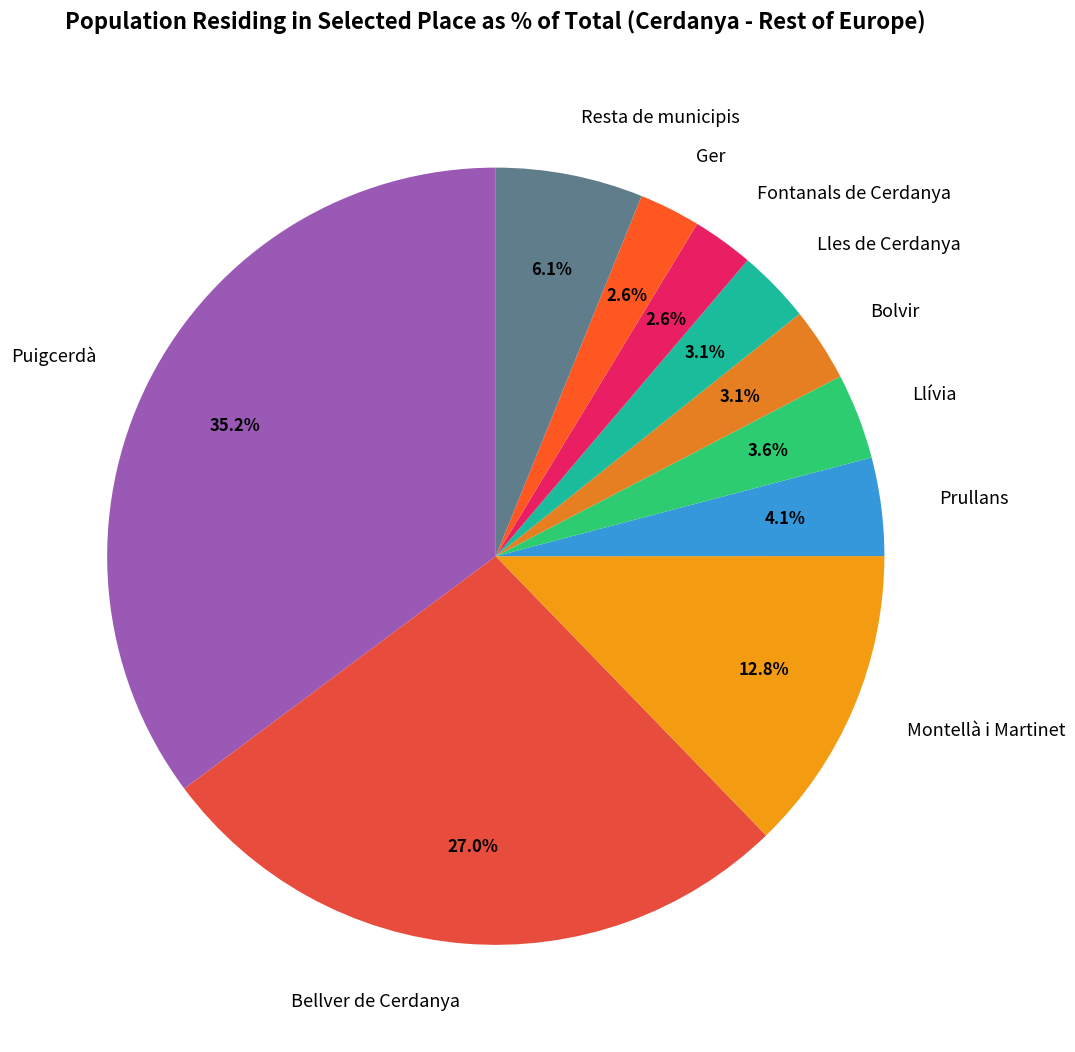

To the nearest percent, what is the difference between the largest and smallest slice percentages?

33%